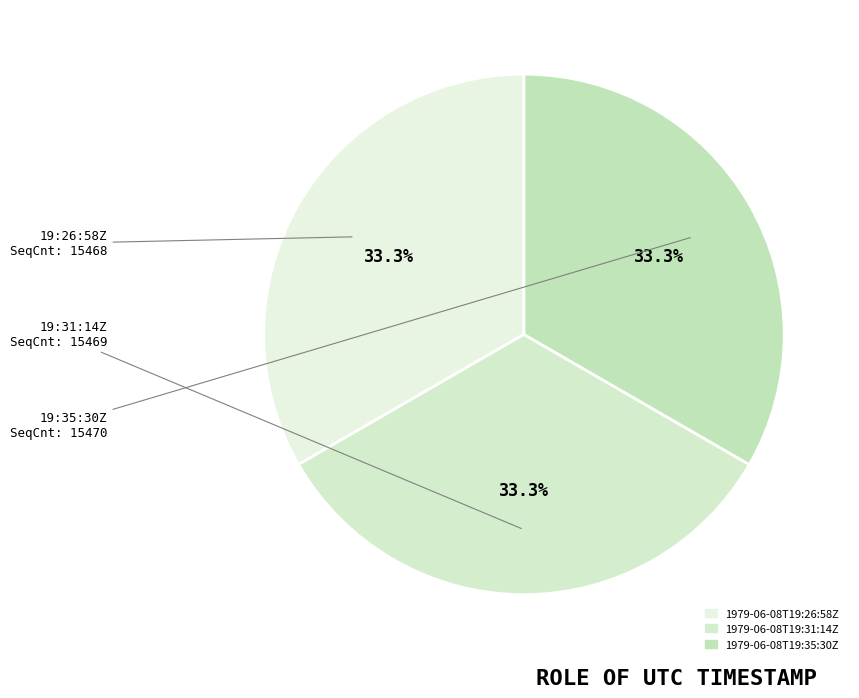

Rank the categories by value from highest to lowest.

1979-06-08T19:35:30Z, 1979-06-08T19:31:14Z, 1979-06-08T19:26:58Z